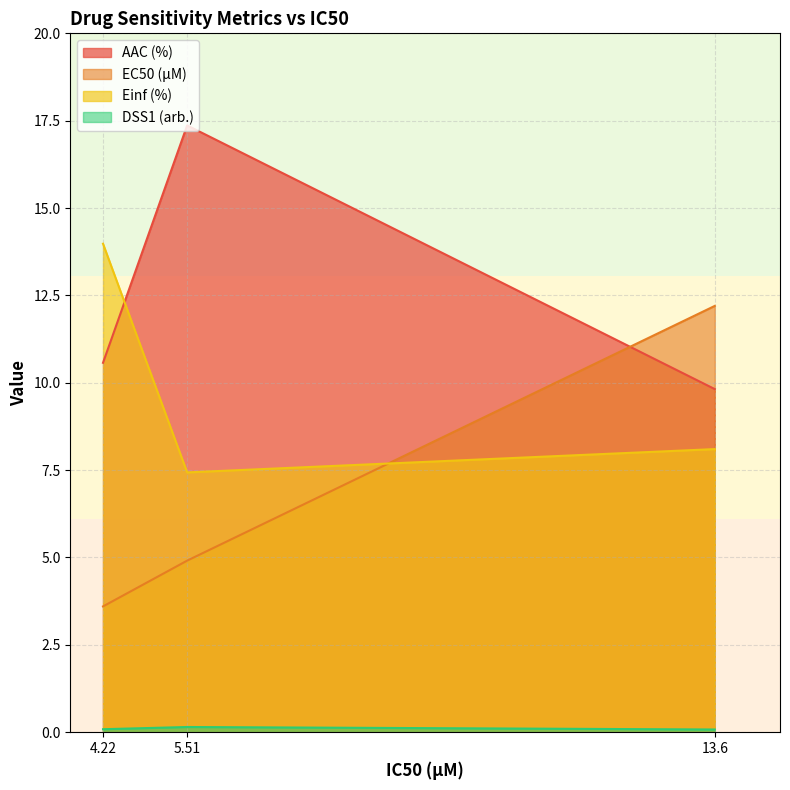

Which series has the largest range (max minus min)?

EC50 (µM)